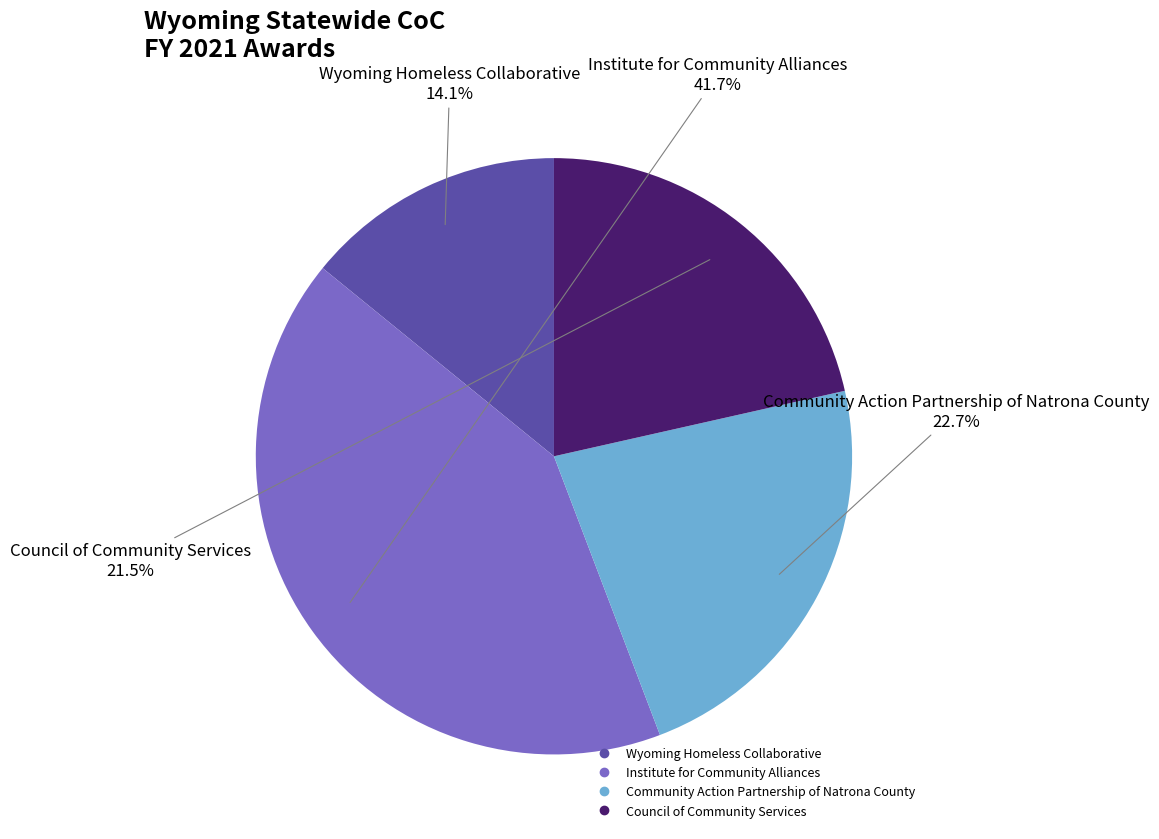

What is the total percentage of Council of Community Services and Community Action Partnership of Natrona County?

44.2%